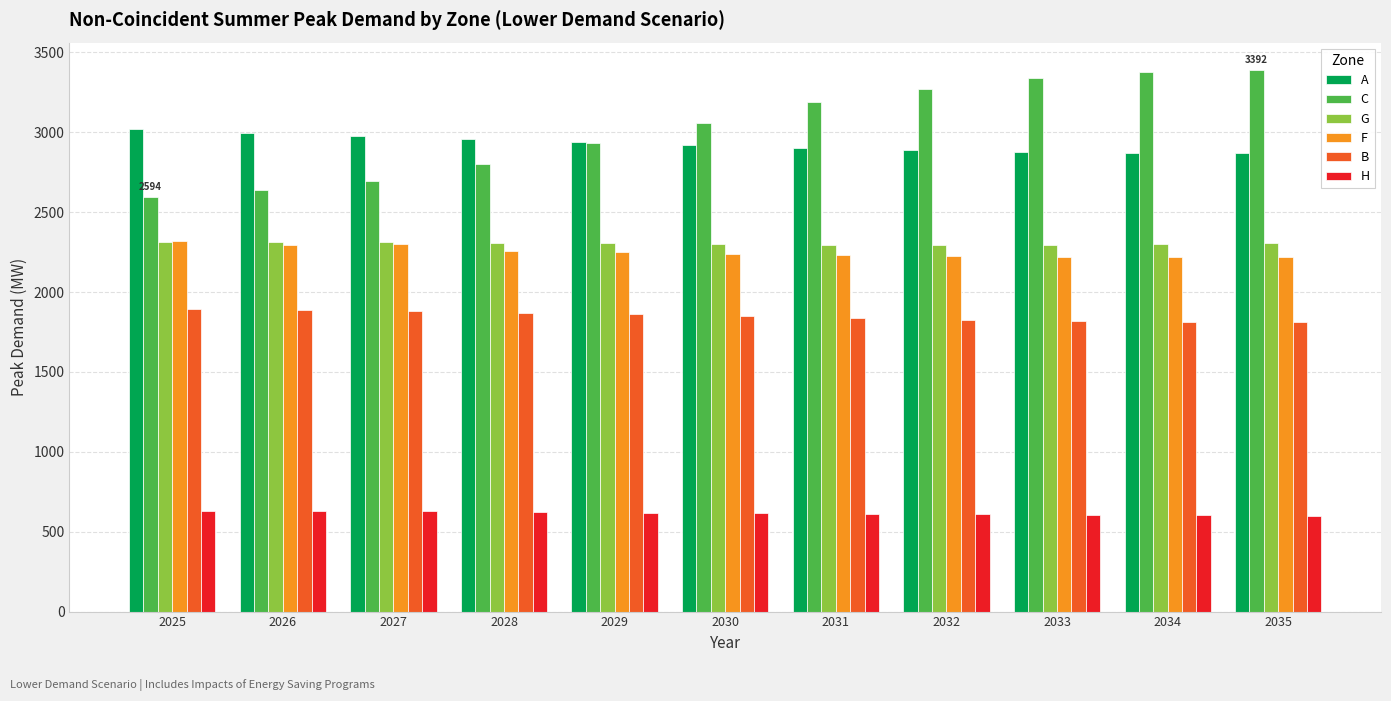

What is the difference between the second highest and second lowest values in the F series?

79